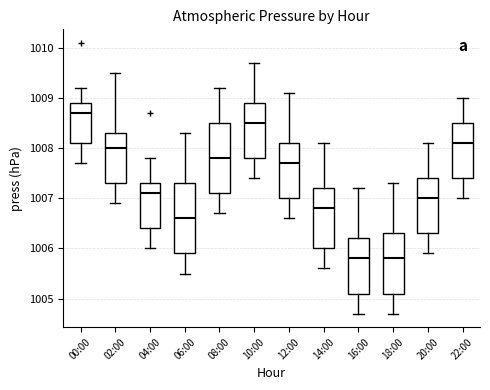

Where does the median line of the box for 16:00 sit on the y-axis? The values are not printed on the chart, so give them approximately, as read against the axis.

1005.8